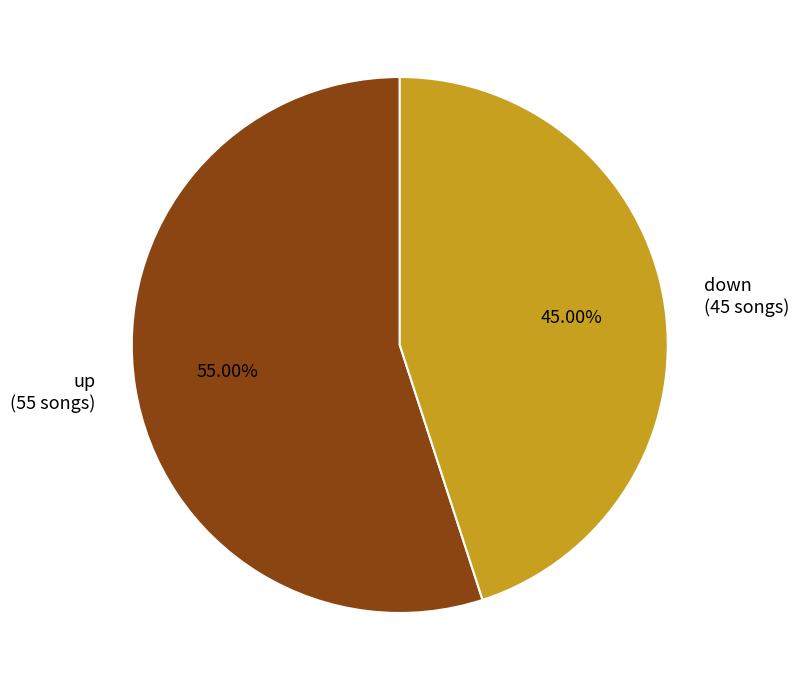

How many segments does this pie chart have?

2